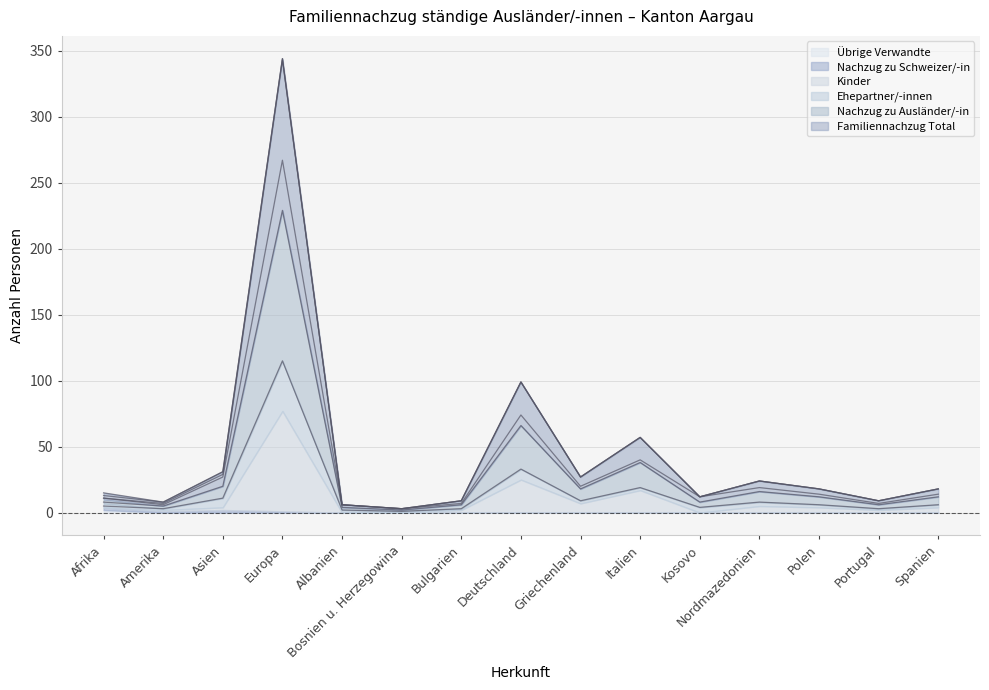

Is the value of Kinder at Bulgarien greater than the value of Ehepartner/-innen at Italien?

No